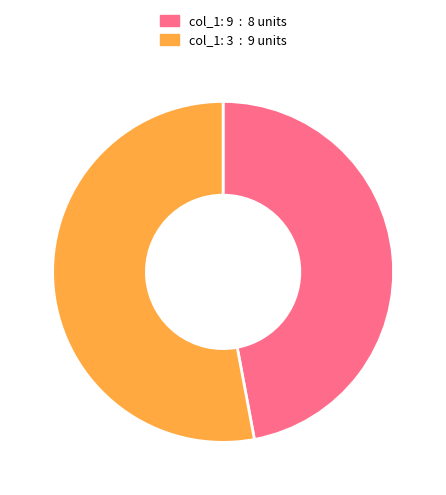

Does any single category account for the majority?

Yes